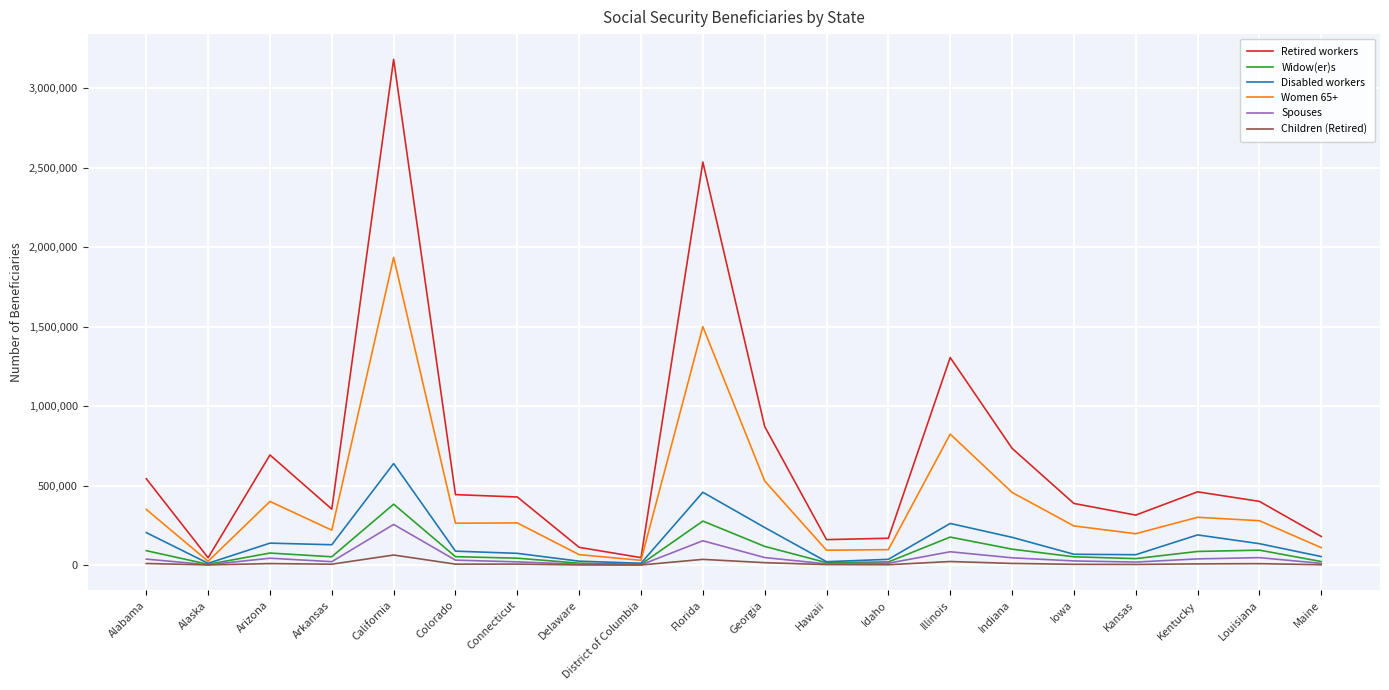

What is the greatest value displayed?

3182221